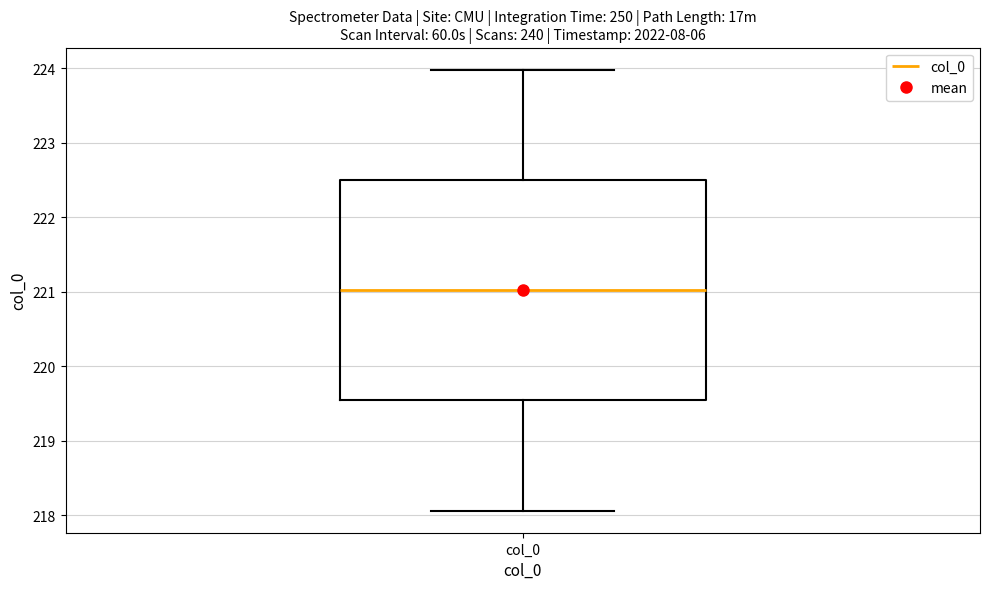

Read this box plot against the y-axis: the position of the median line, the range covered by the box, and the ends of both whiskers. The values are not printed on the chart, so give them approximately, as read against the axis.

median 221.0, box 219.5 to 222.5, whiskers 218.1 to 224.0